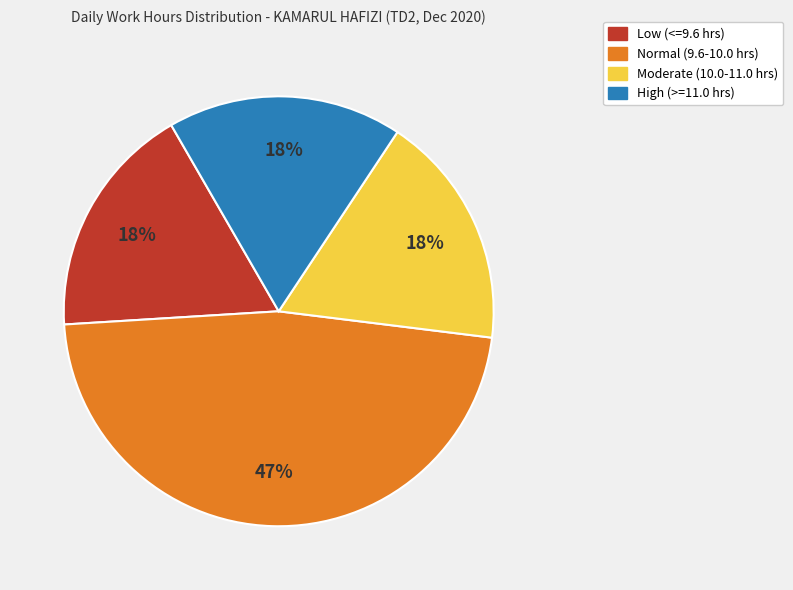

What is the largest slice in the pie chart?

Normal (9.6-10.0 hrs)